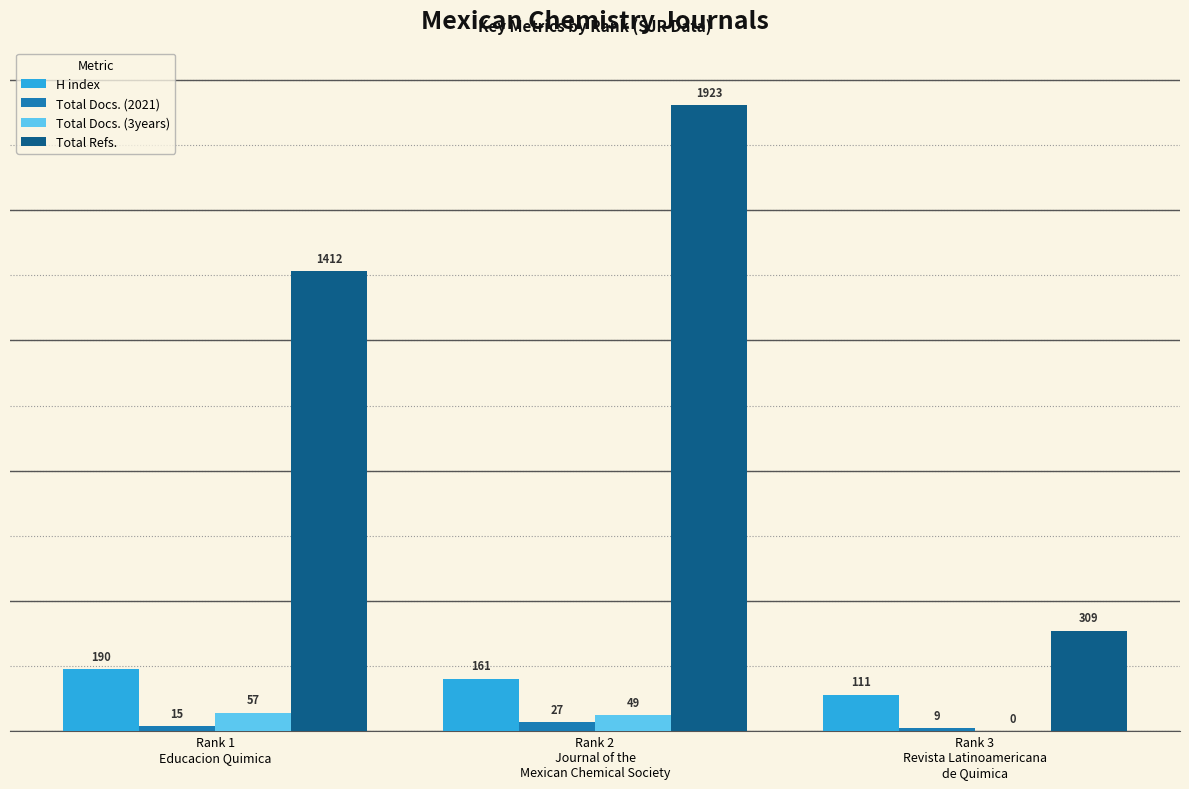

Reading left to right, what are all the values shown in this chart?

H index: Rank 1
Educacion Quimica=190	Rank 2
Journal of the
Mexican Chemical Society=161	Rank 3
Revista Latinoamericana
de Quimica=111
Total Docs. (2021): Rank 1
Educacion Quimica=15	Rank 2
Journal of the
Mexican Chemical Society=27	Rank 3
Revista Latinoamericana
de Quimica=9
Total Docs. (3years): Rank 1
Educacion Quimica=57	Rank 2
Journal of the
Mexican Chemical Society=49	Rank 3
Revista Latinoamericana
de Quimica=0
Total Refs.: Rank 1
Educacion Quimica=1412	Rank 2
Journal of the
Mexican Chemical Society=1923	Rank 3
Revista Latinoamericana
de Quimica=309